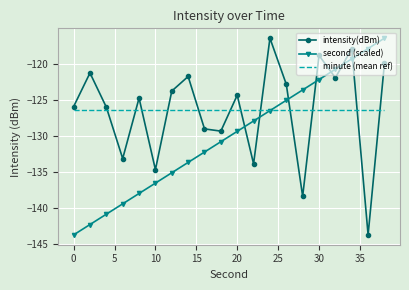

How many values in the intensity(dBm) series exceed -124?

9